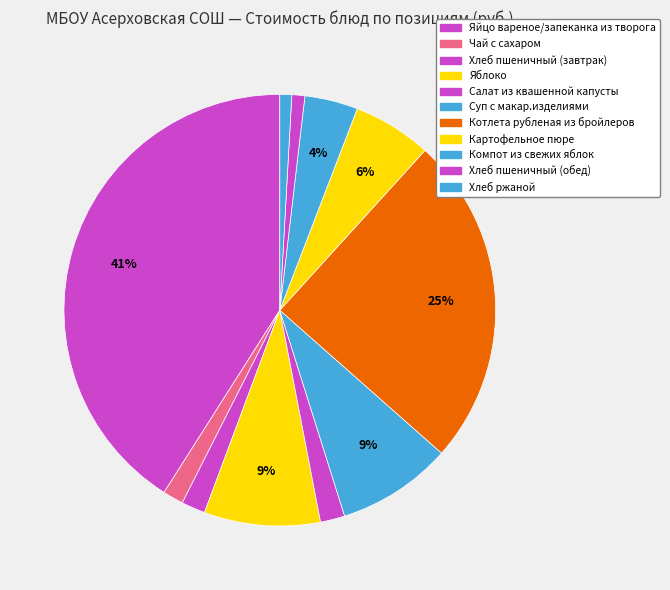

Approximately how many times larger is the value at Суп с макар.изделиями compared to Яблоко?

1.0